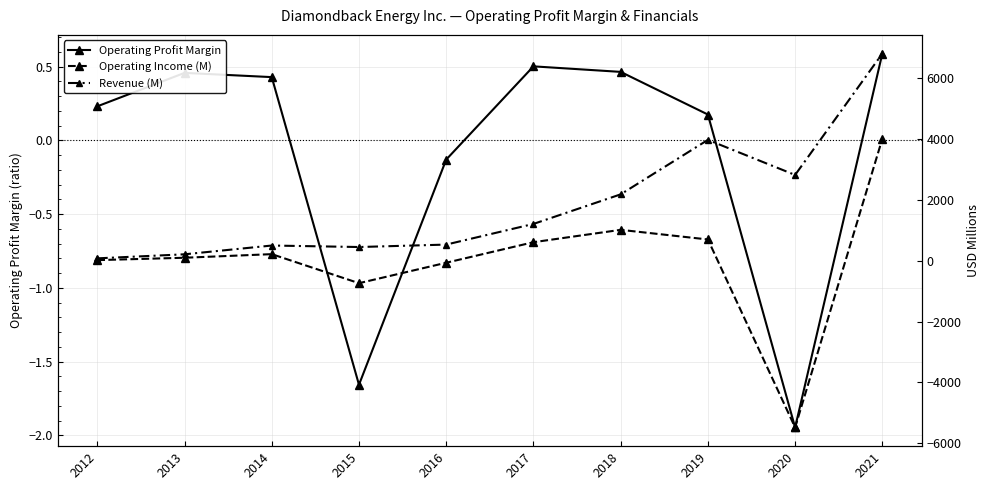

Where is the first local maximum for Operating Profit Margin?

2013